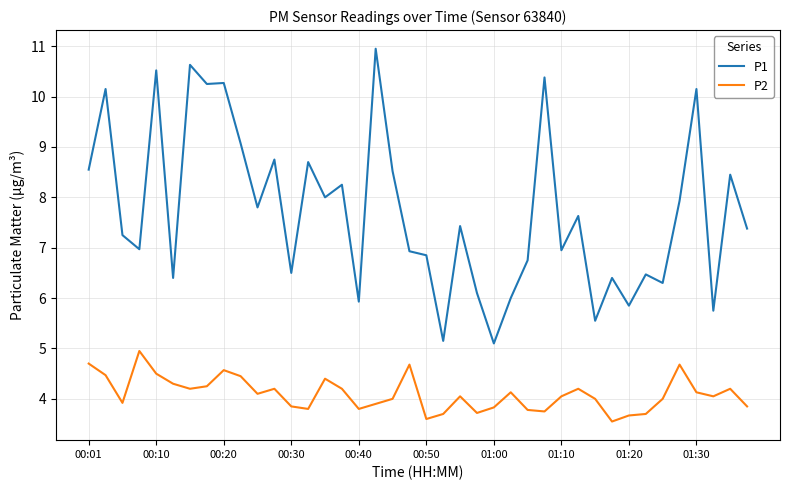

Which series has the largest total across all categories?

P1